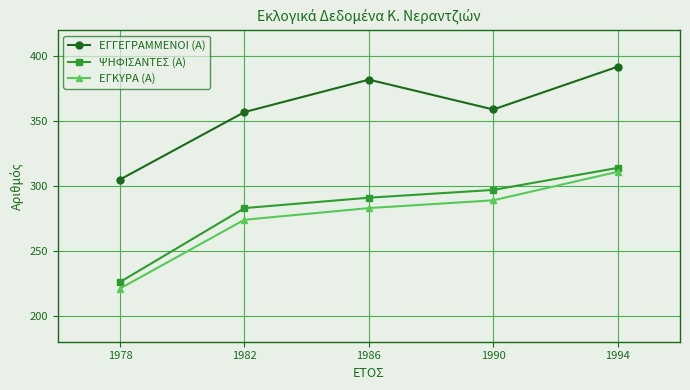

What are all the series names shown in the legend?

ΕΓΓΕΓΡΑΜΜΕΝΟΙ (Α), ΨΗΦΙΣΑΝΤΕΣ (Α), ΕΓΚΥΡΑ (Α)